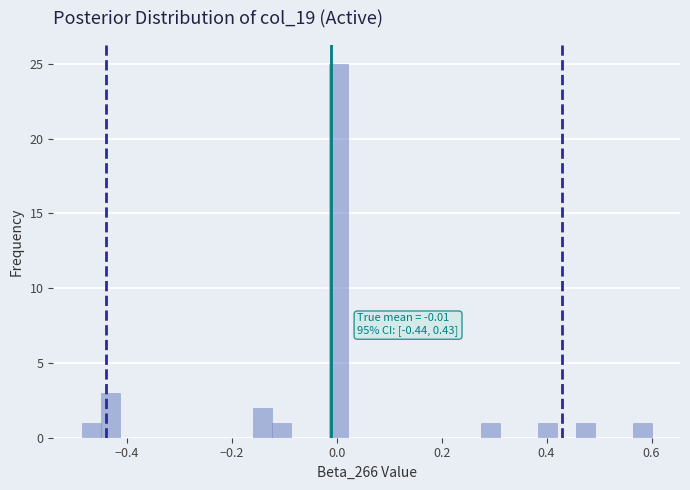

Read against the x-axis, roughly where is the centre of the tallest bar?

0.00